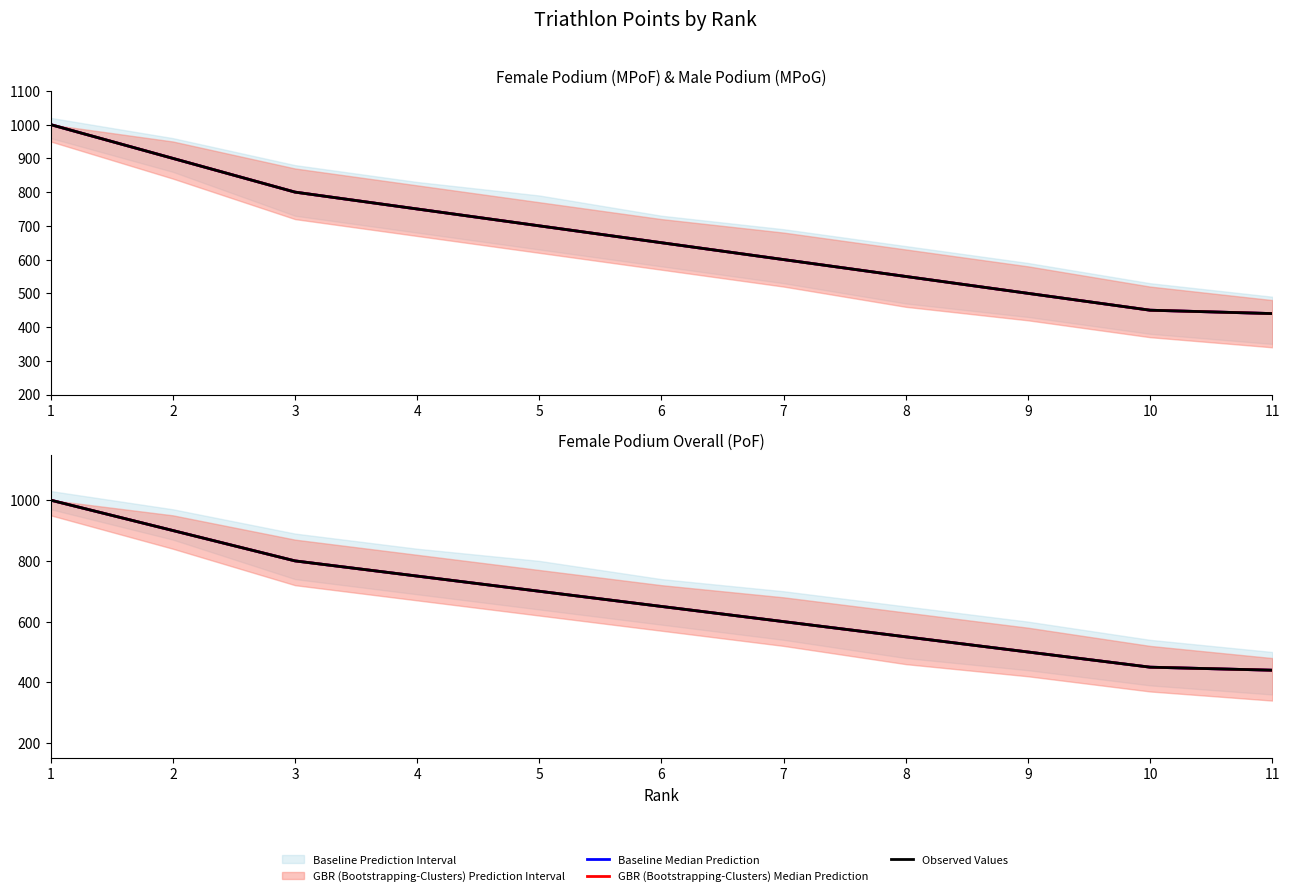

Does the chart have visible grid lines?

No